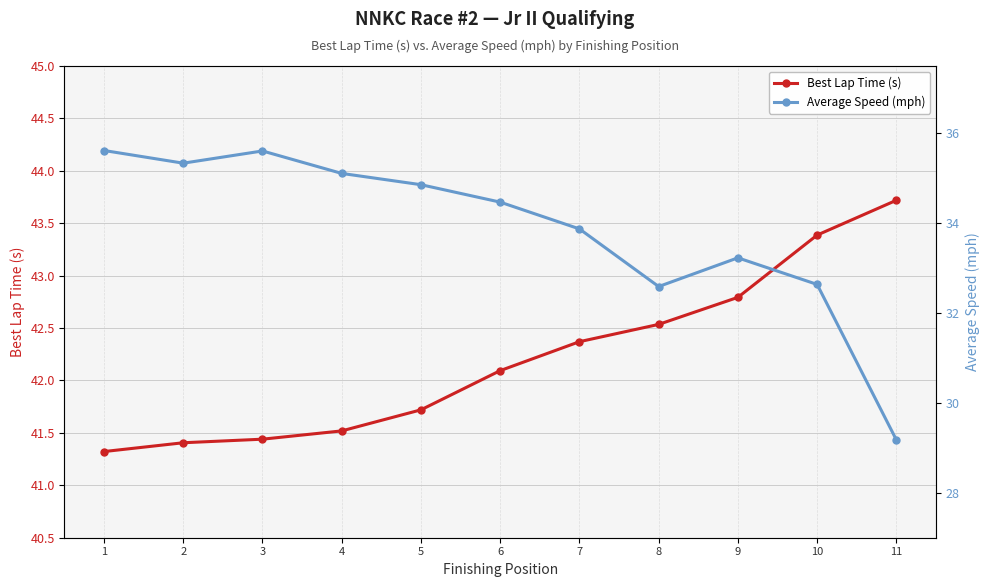

Which series changed the most between 4 and 8?

Average Speed (mph)